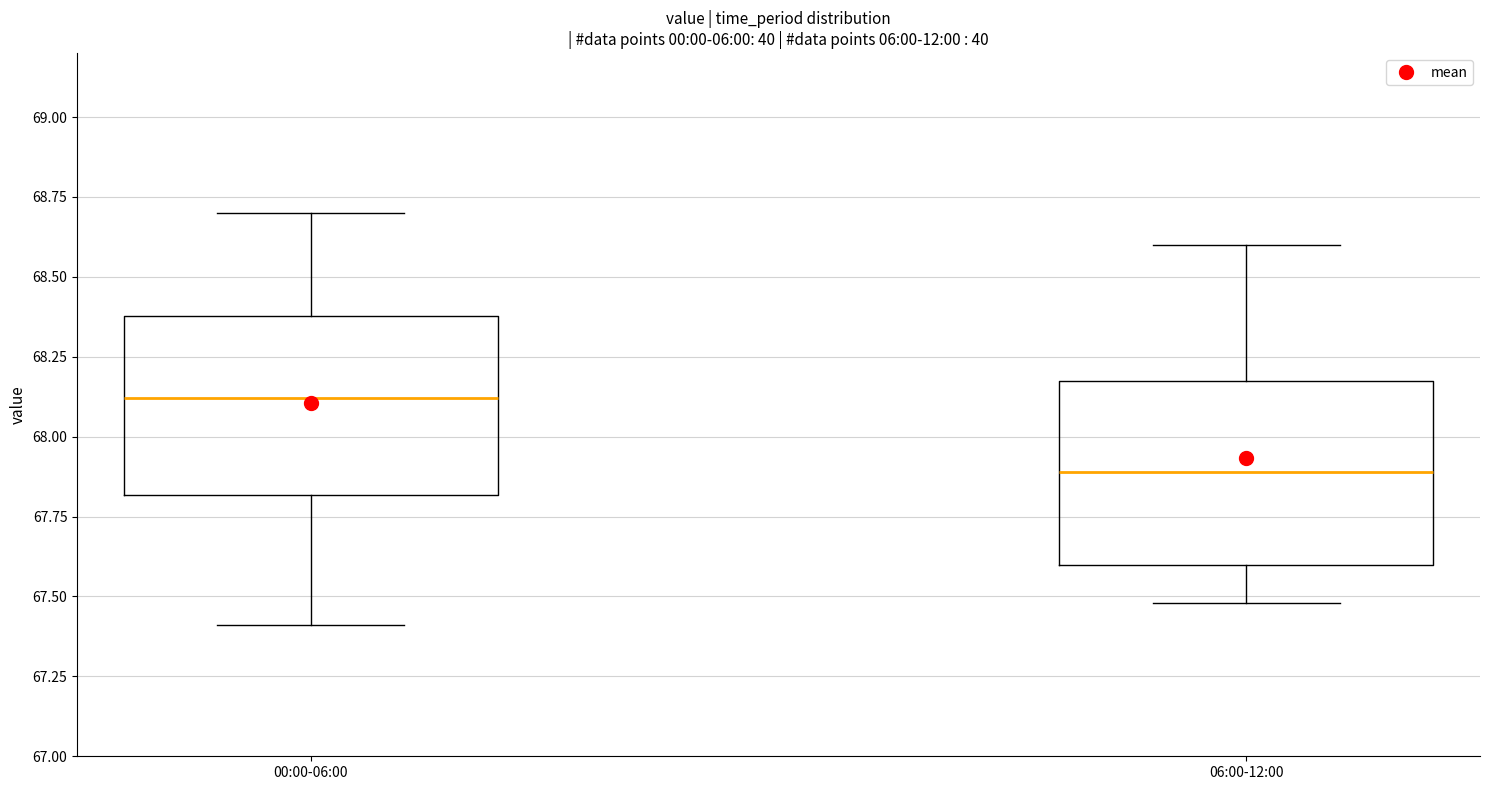

Which box has the highest median line?

00:00-06:00